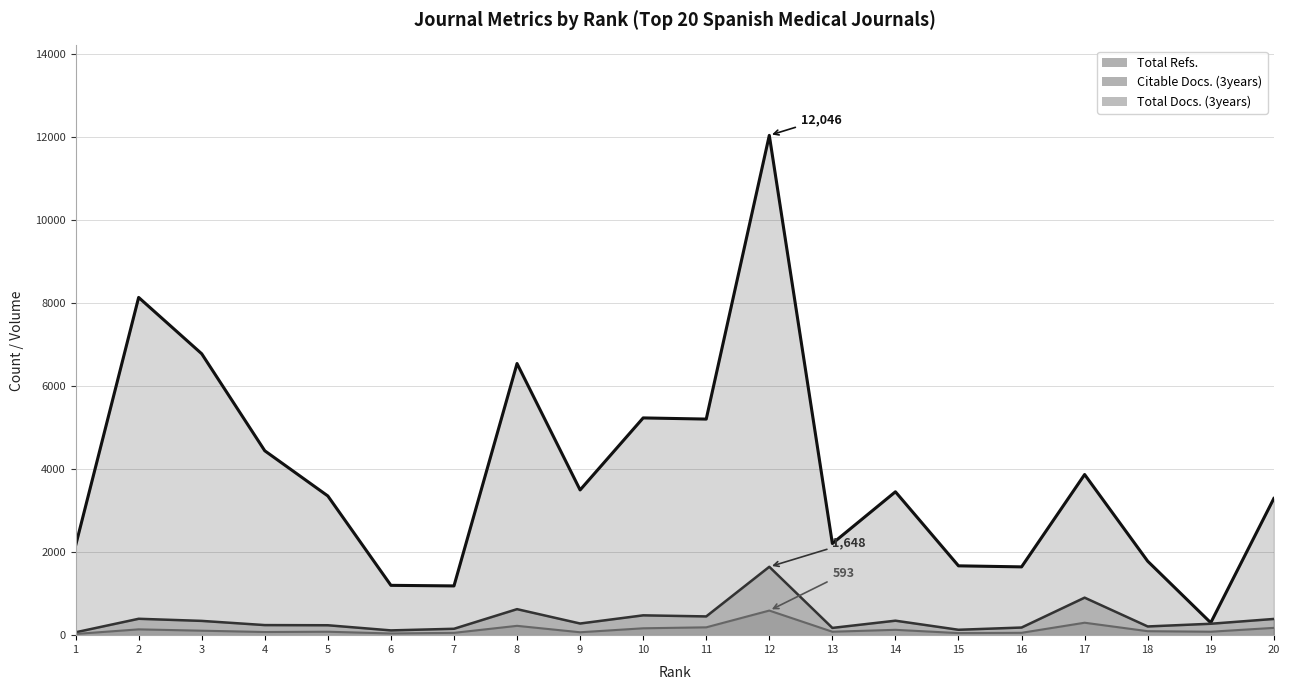

What is the lowest value of the Total Docs. (3years) series?

29